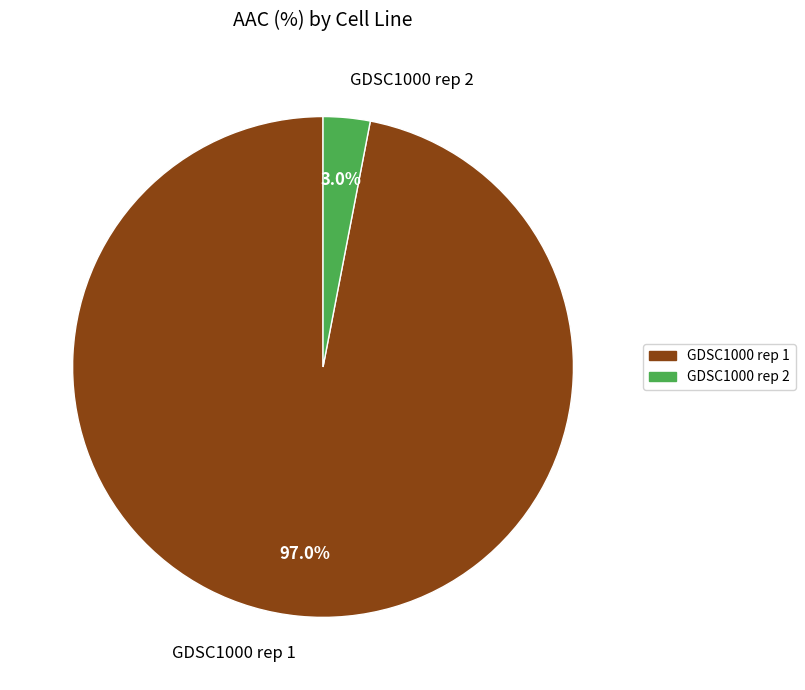

What percentage is the GDSC1000 rep 1 slice, to the nearest percent?

97%